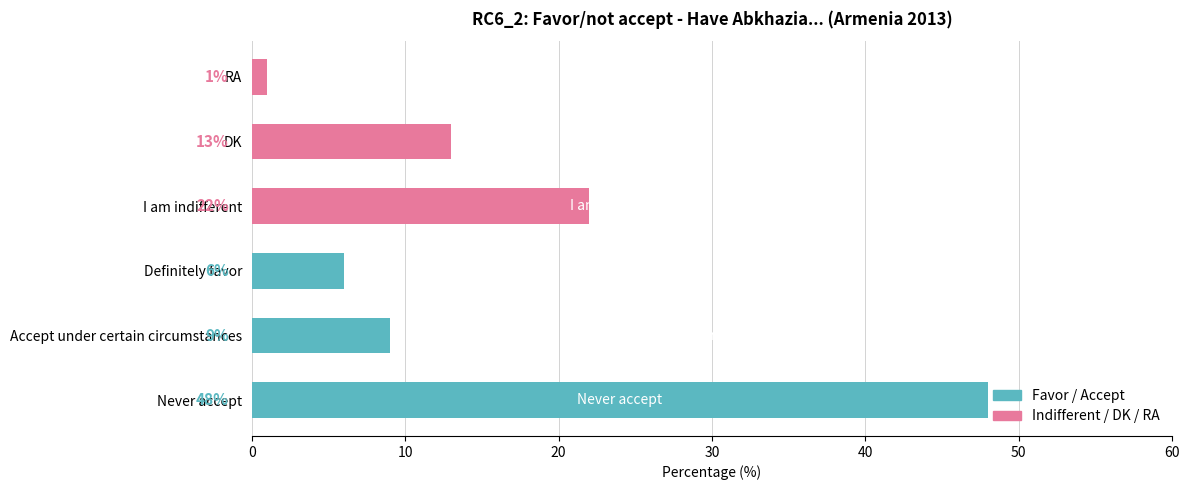

What is the sum of the values at Never accept and DK?

61